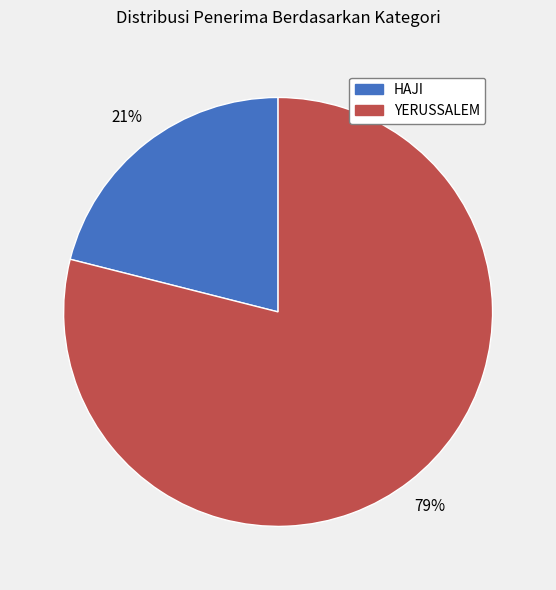

Rank the categories by value from lowest to highest.

HAJI, YERUSSALEM